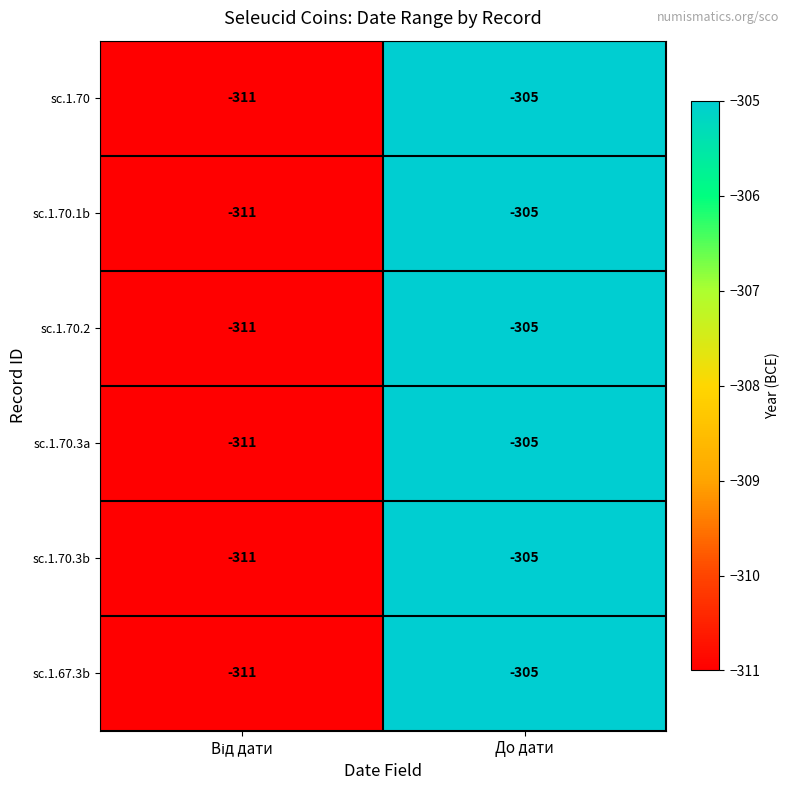

At which category is the sum across all series the highest?

До дати